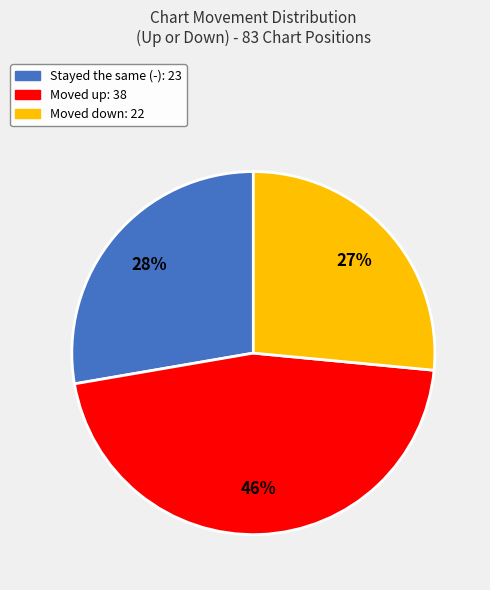

To the nearest percent, what is the difference between the largest and smallest slice percentages?

19%